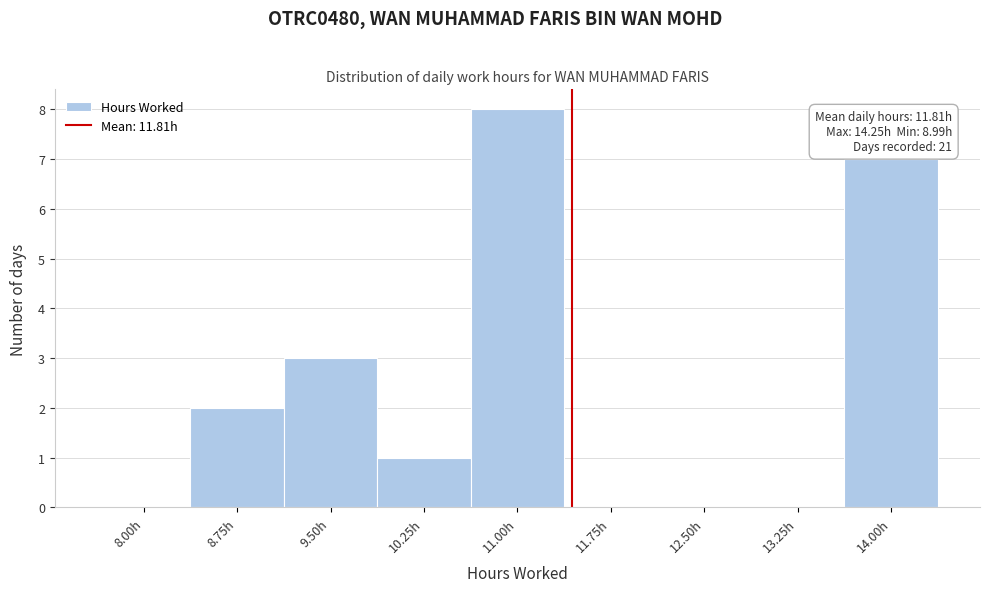

Reading left to right, transcribe all the data shown in this chart.

8.00h=0	8.75h=2	9.50h=3	10.25h=1	11.00h=8	11.75h=0	12.50h=0	13.25h=0	14.00h=7